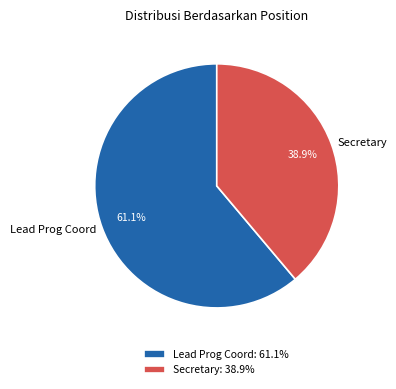

Is Lead Prog Coord the majority of the pie?

Yes